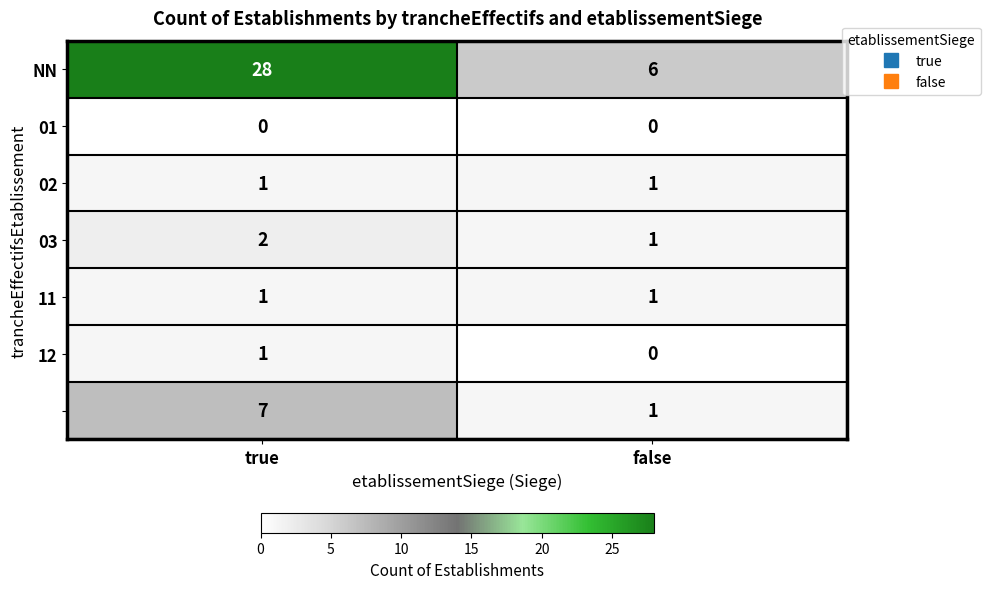

What is the spread (max minus min) of values at true?

28